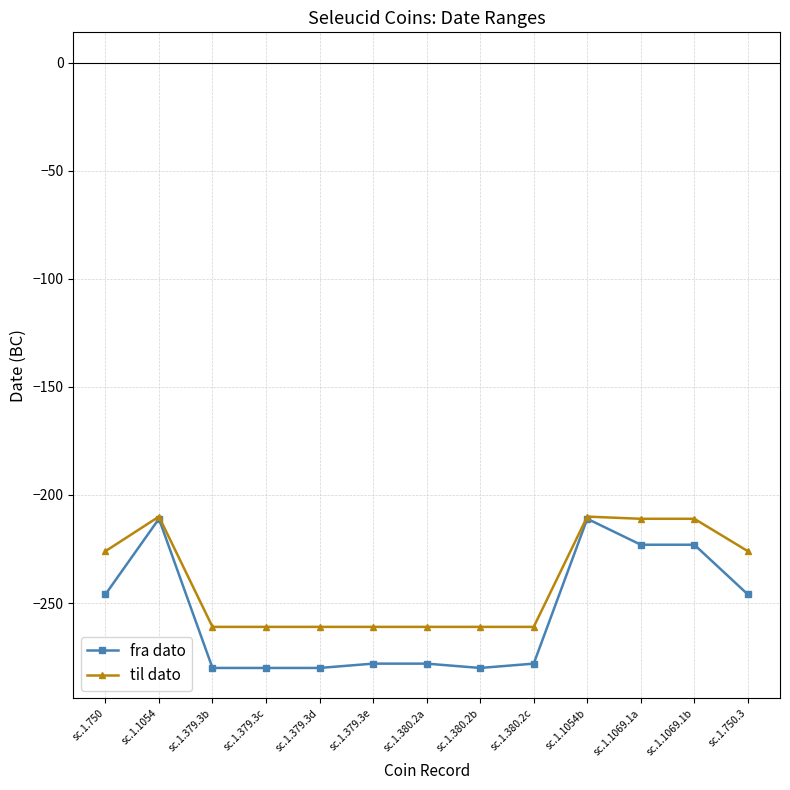

List the series in order of their overall mean, lowest first.

fra dato, til dato